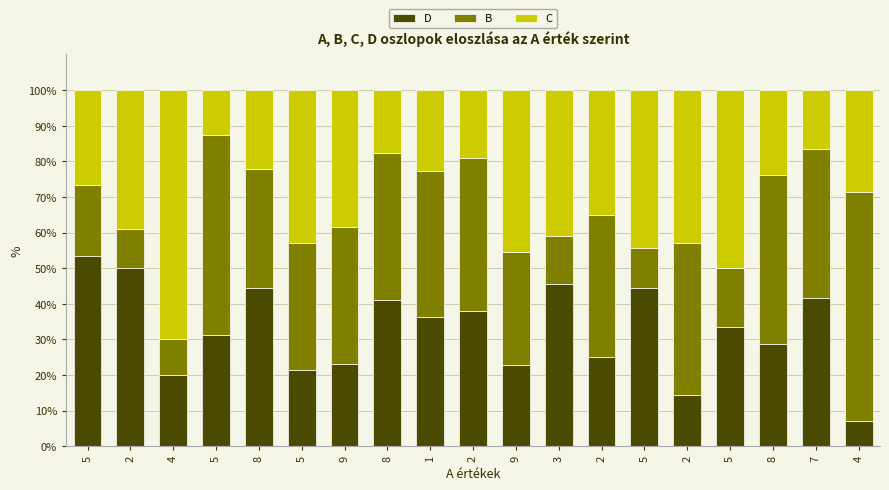

Which series has the largest range (max minus min)?

C